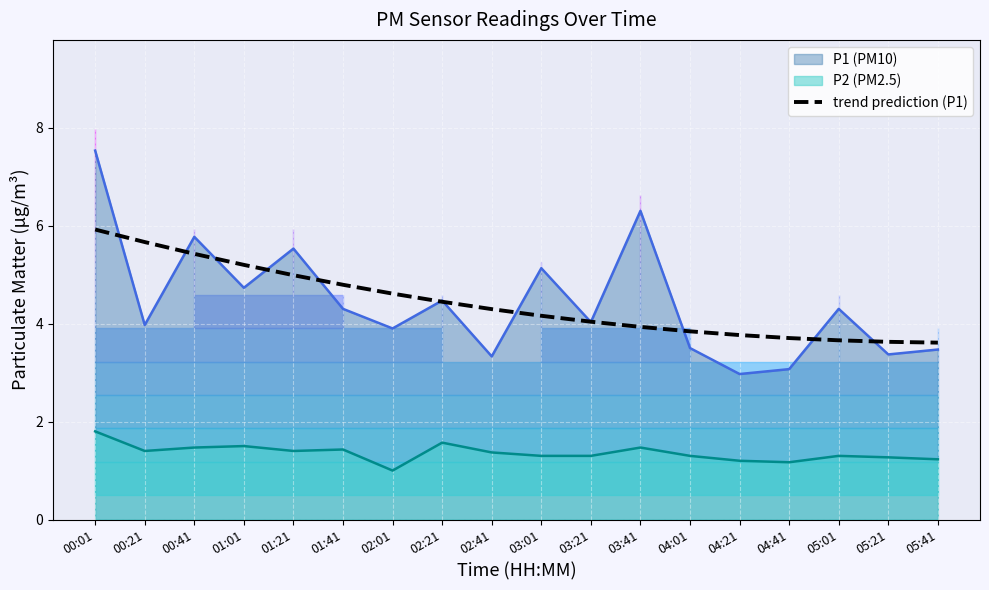

What is the value of the 11th point from the left?

4.0